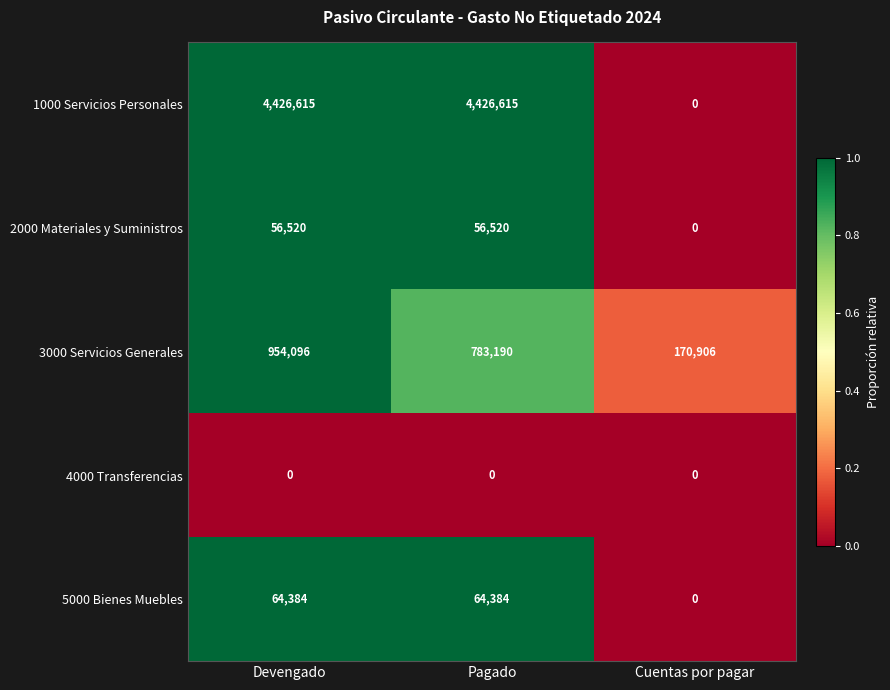

Reading left to right, what are all the values shown in this chart?

1000 Servicios Personales: 4426615	4426615	0
2000 Materiales y Suministros: 56520	56520	0
3000 Servicios Generales: 954096	783190	170906
4000 Transferencias: 0	0	0
5000 Bienes Muebles: 64384	64384	0